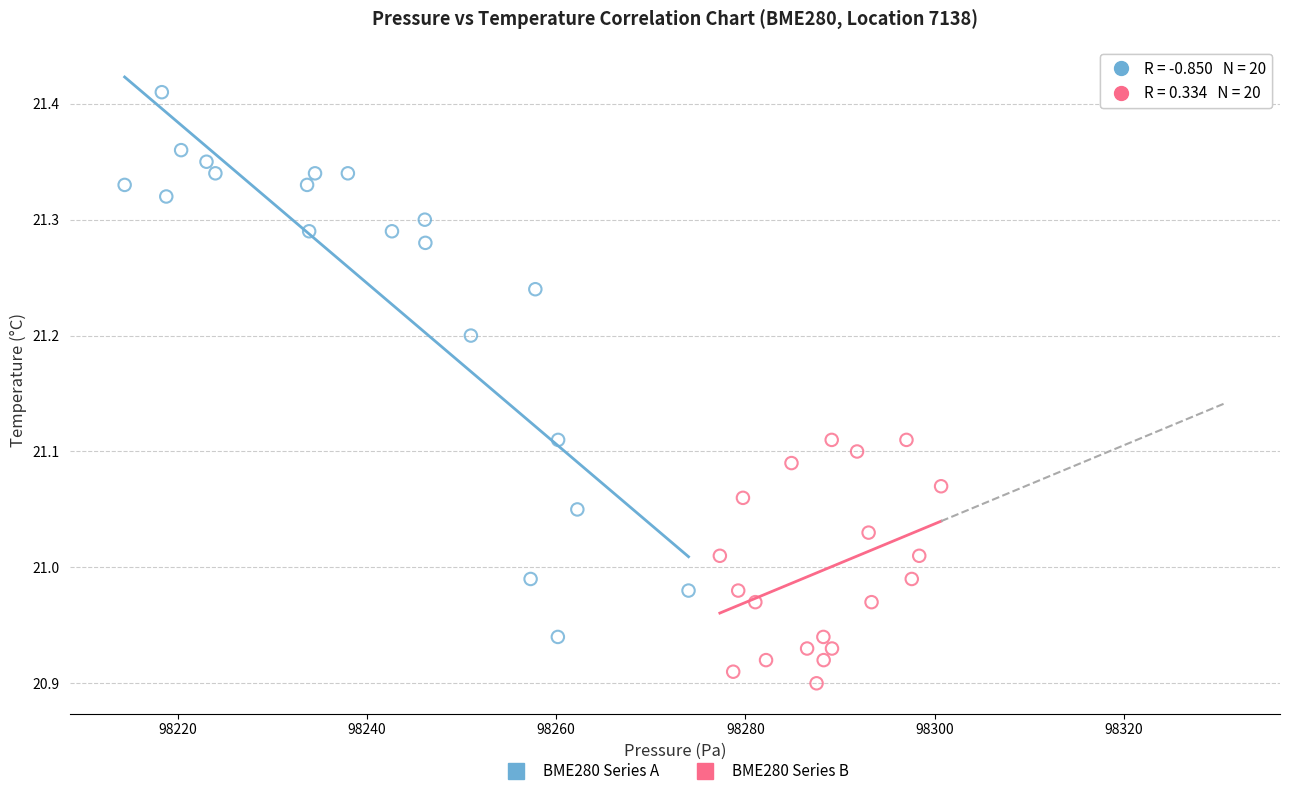

Which series contains the highest Y value?

BME280 Series A